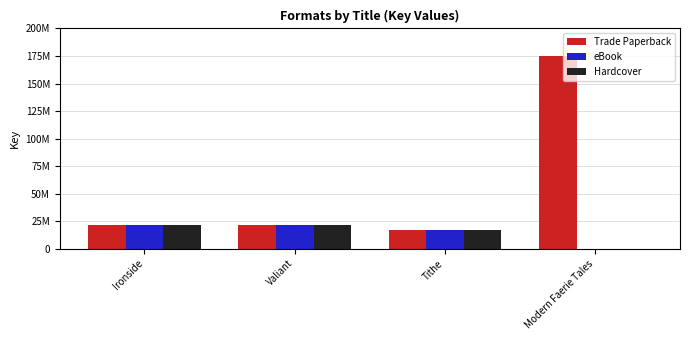

At which label does Trade Paperback reach its minimum?

Tithe